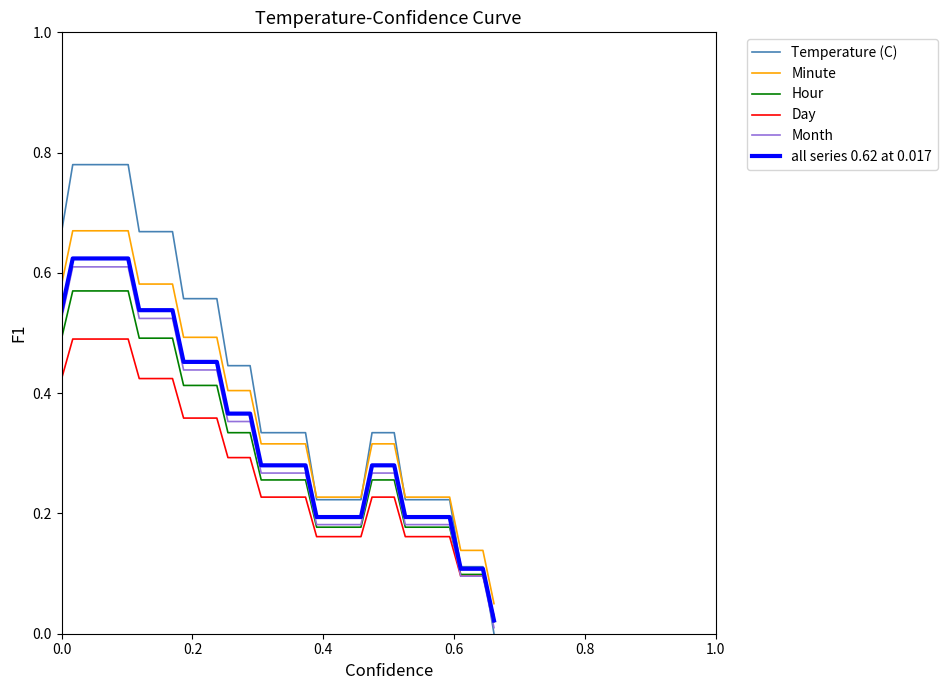

What are all the series names shown in the legend?

Temperature (C), Minute, Hour, Day, Month, all series 0.62 at 0.017